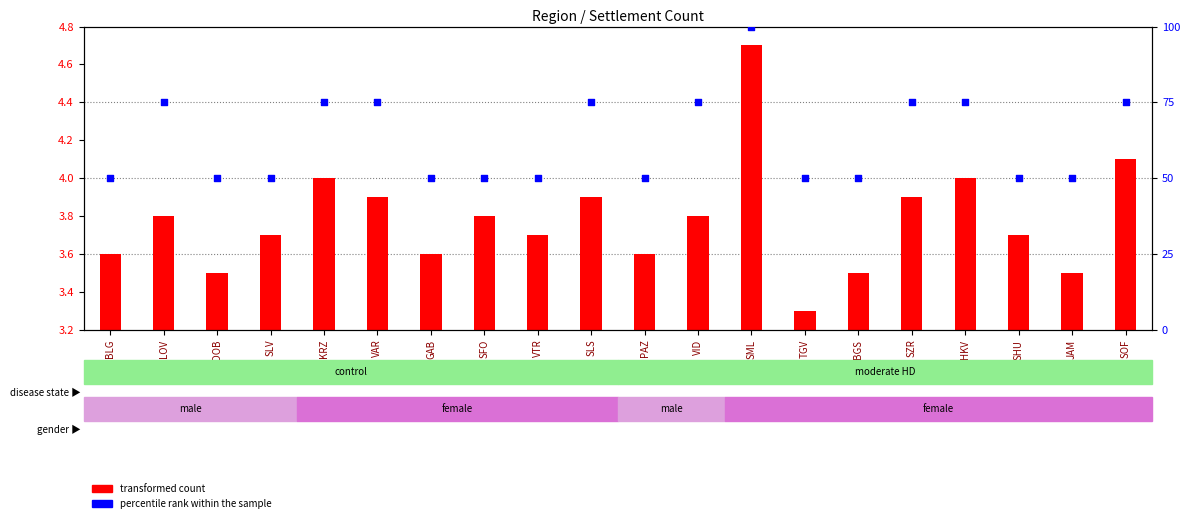

Which series contains the highest Y value?

percentile rank within the sample